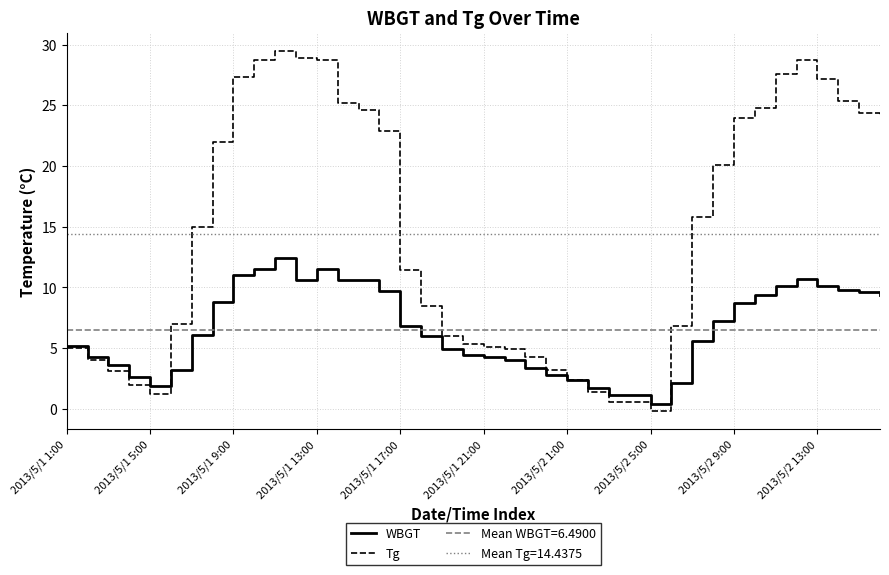

What is the minimum value shown in the chart?

-0.2